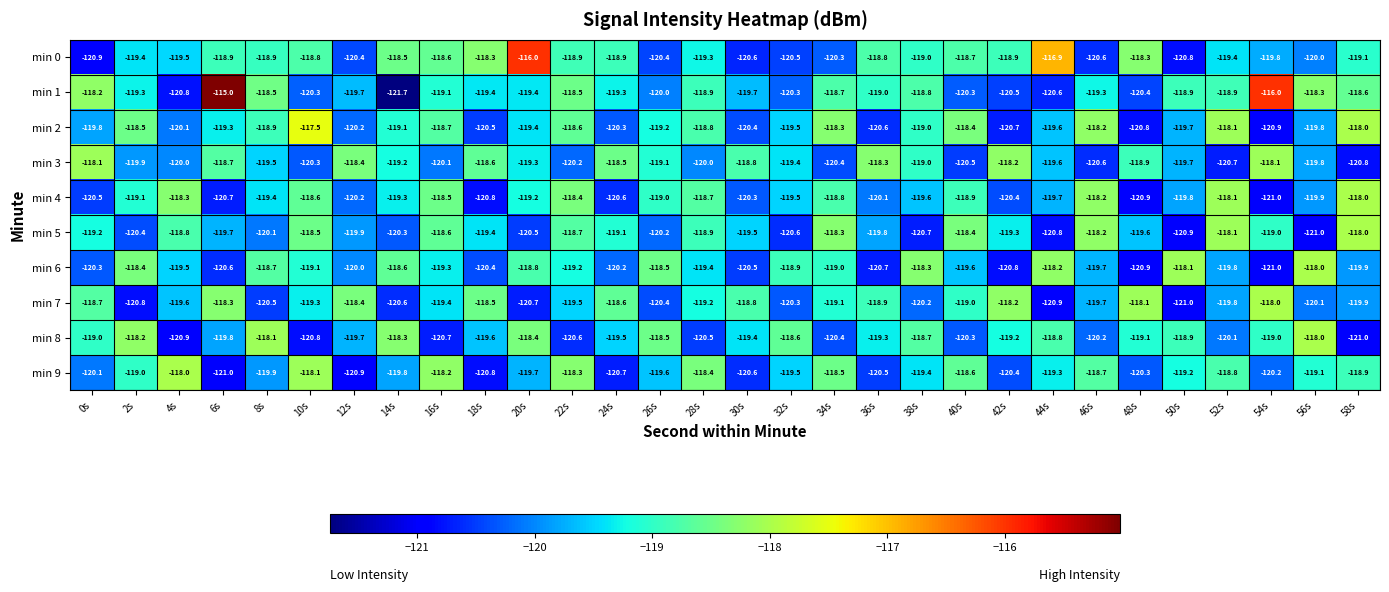

At which category does the chart reach its peak across all series?

6s